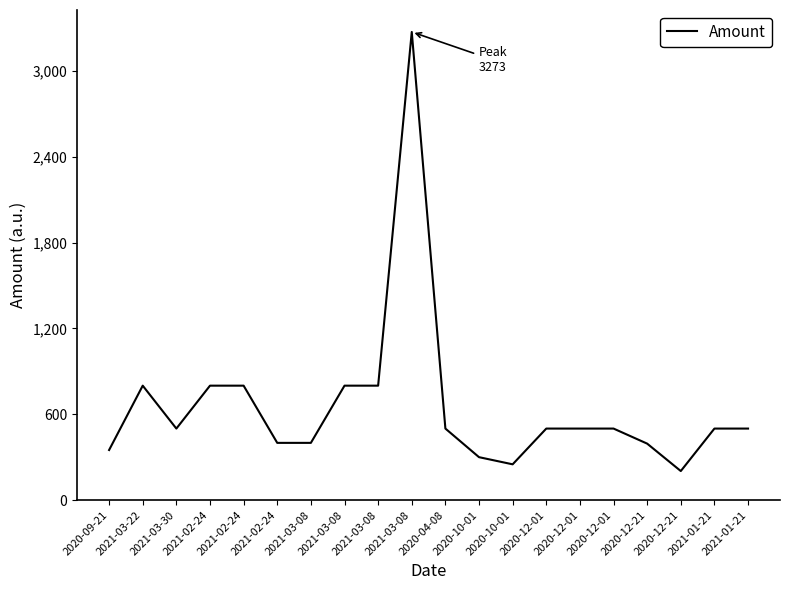

Approximately how many times larger is the value at 2020-12-01 compared to 2021-01-21?

1.0